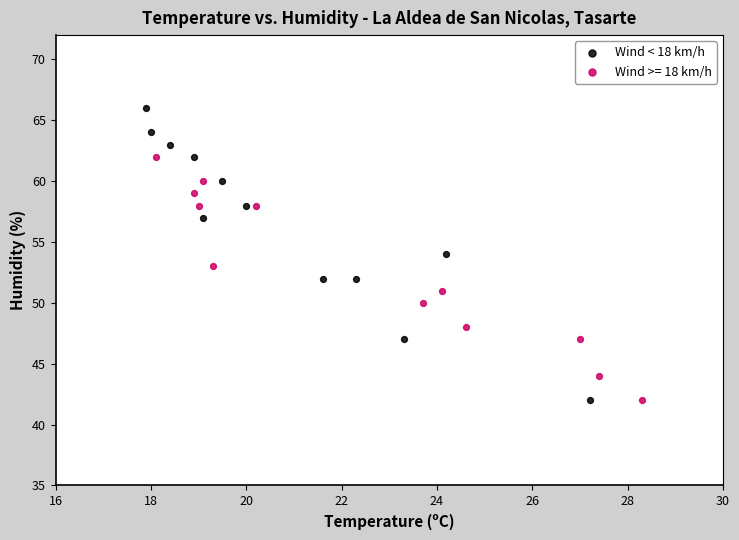

Which series has the largest Y range (max minus min)?

Wind < 18 km/h